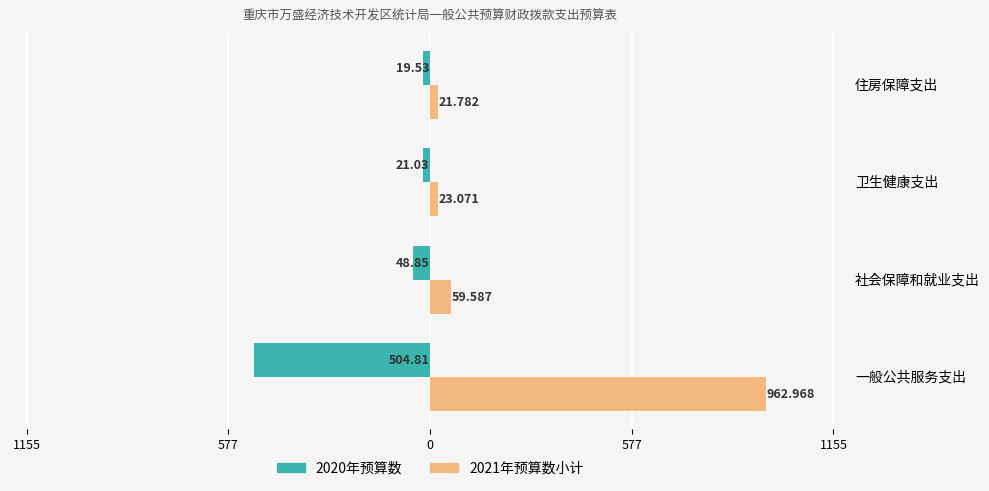

What are all the series names shown in the legend?

2020年预算数, 2021年预算数小计